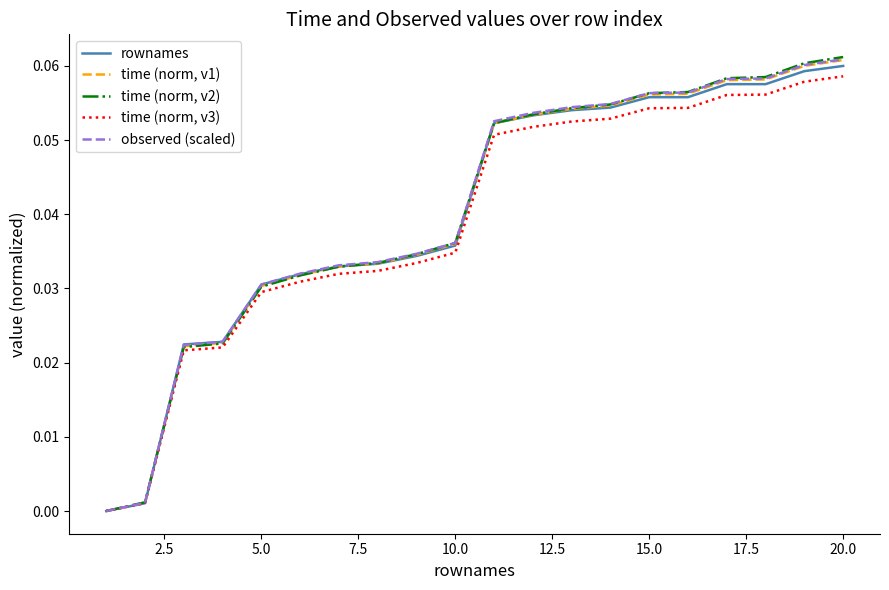

Which series has the largest range (max minus min)?

time (norm, v2)